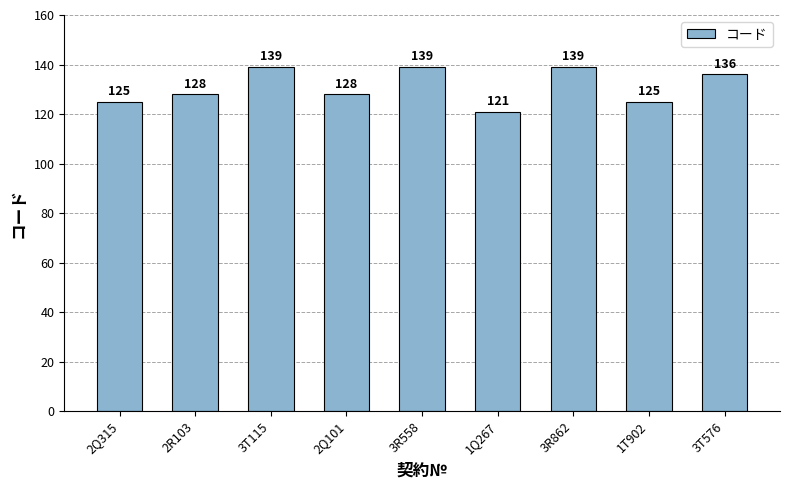

Count the number of data series in this chart.

1